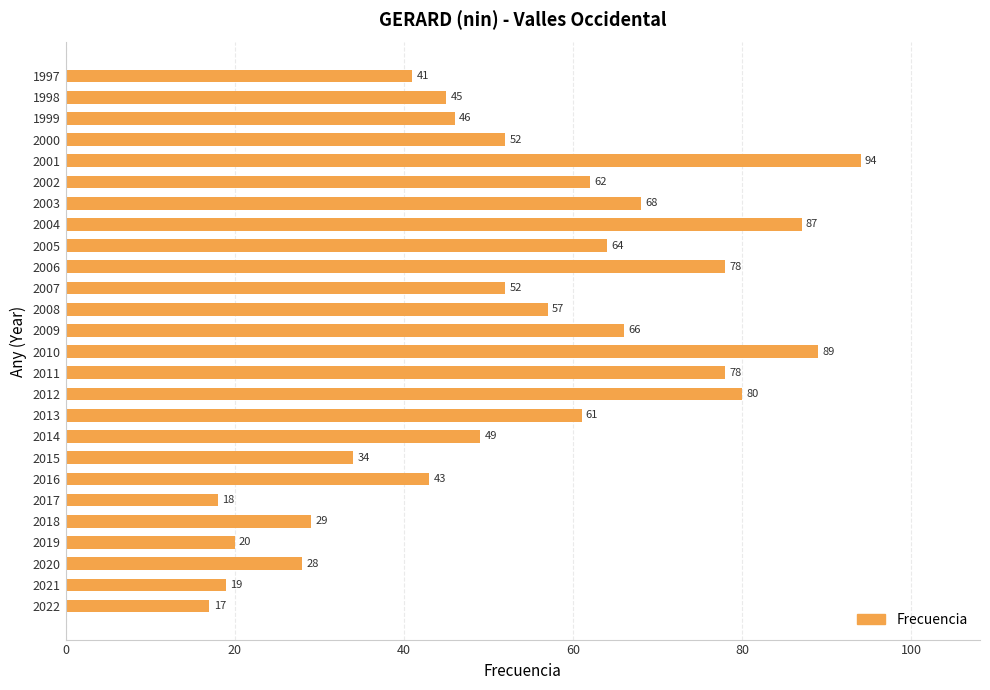

What value does the data have at 1997, to the nearest 5?

40